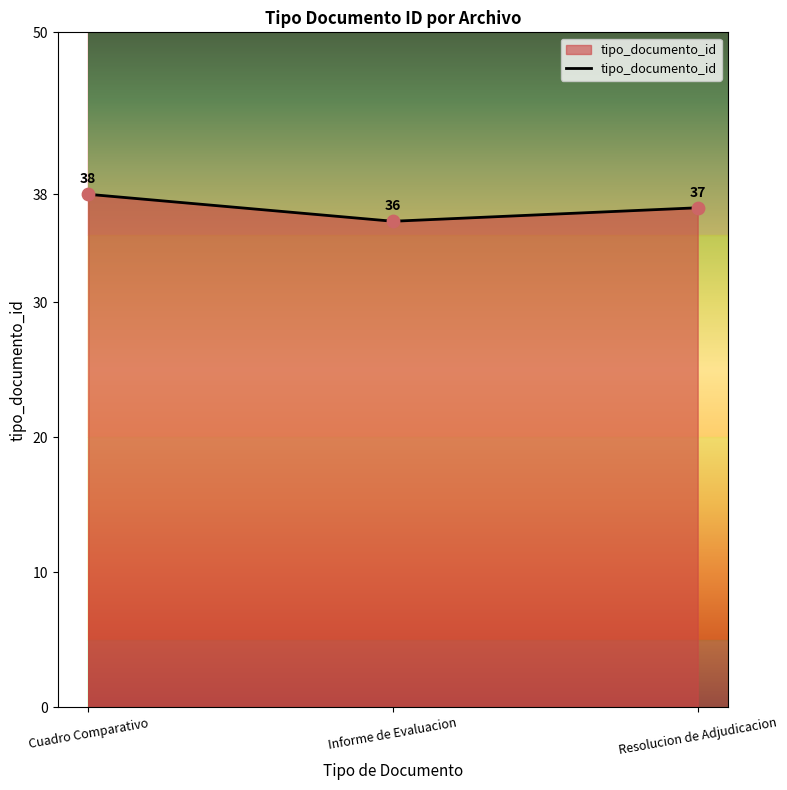

Between Resolucion de Adjudicacion and Informe de Evaluacion, which is larger?

Resolucion de Adjudicacion